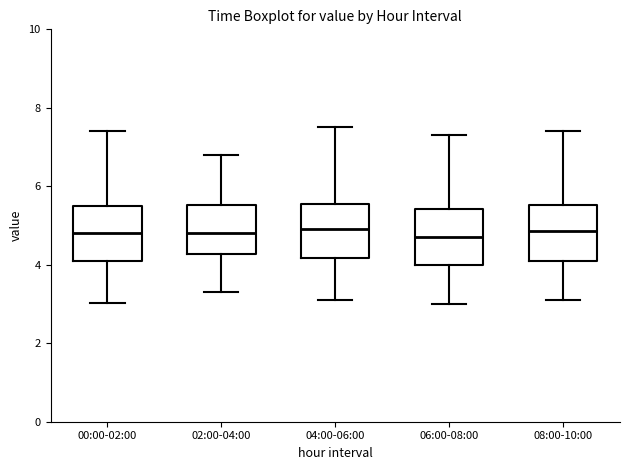

Reading left to right, read every box against the y-axis: the position of its median line, the range the box covers, and the ends of its whiskers. The values are not printed on the chart, so give them approximately, as read against the axis.

00:00-02:00: median 4.8, box 4.0 to 5.6, whiskers 3.0 to 7.4
02:00-04:00: median 4.8, box 4.2 to 5.6, whiskers 3.4 to 6.8
04:00-06:00: median 5.0, box 4.2 to 5.6, whiskers 3.2 to 7.6
06:00-08:00: median 4.8, box 4.0 to 5.4, whiskers 3.0 to 7.4
08:00-10:00: median 4.8, box 4.2 to 5.6, whiskers 3.2 to 7.4